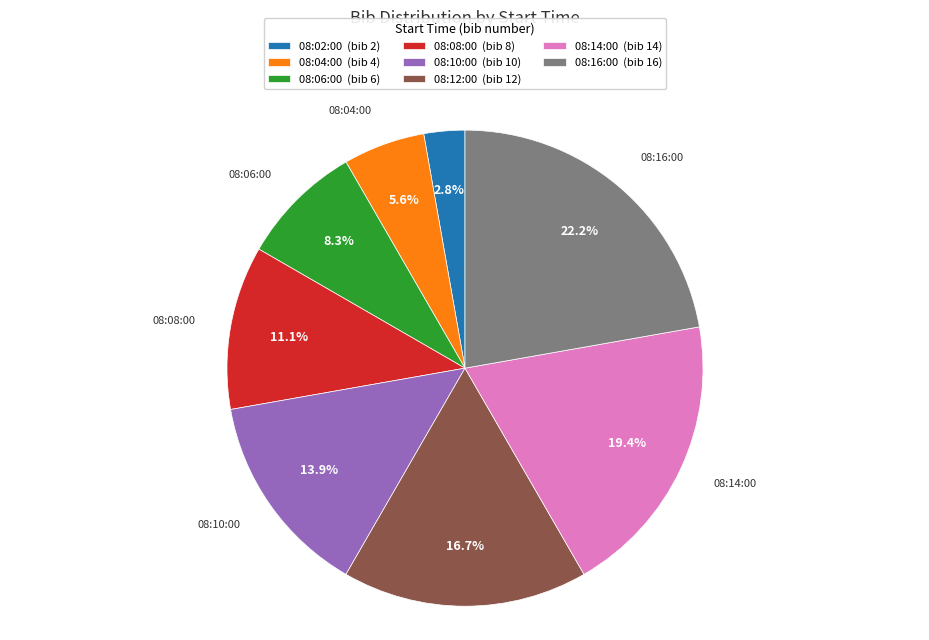

Between 08:16:00 and 08:08:00, which is larger?

08:16:00